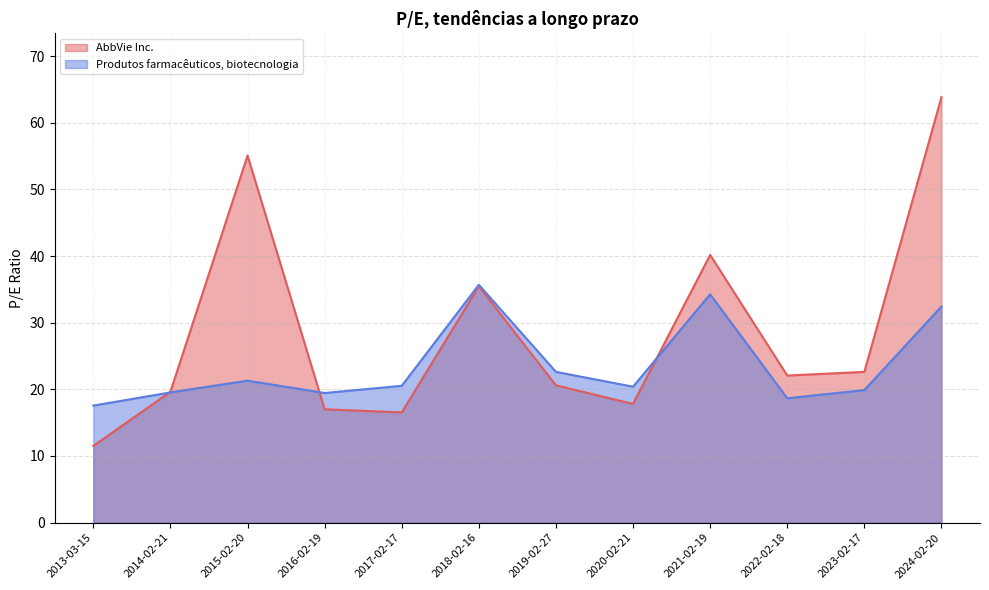

The Produtos farmacêuticos, biotecnologia series shows 57.6 at 2024-02-20. True or false?

False